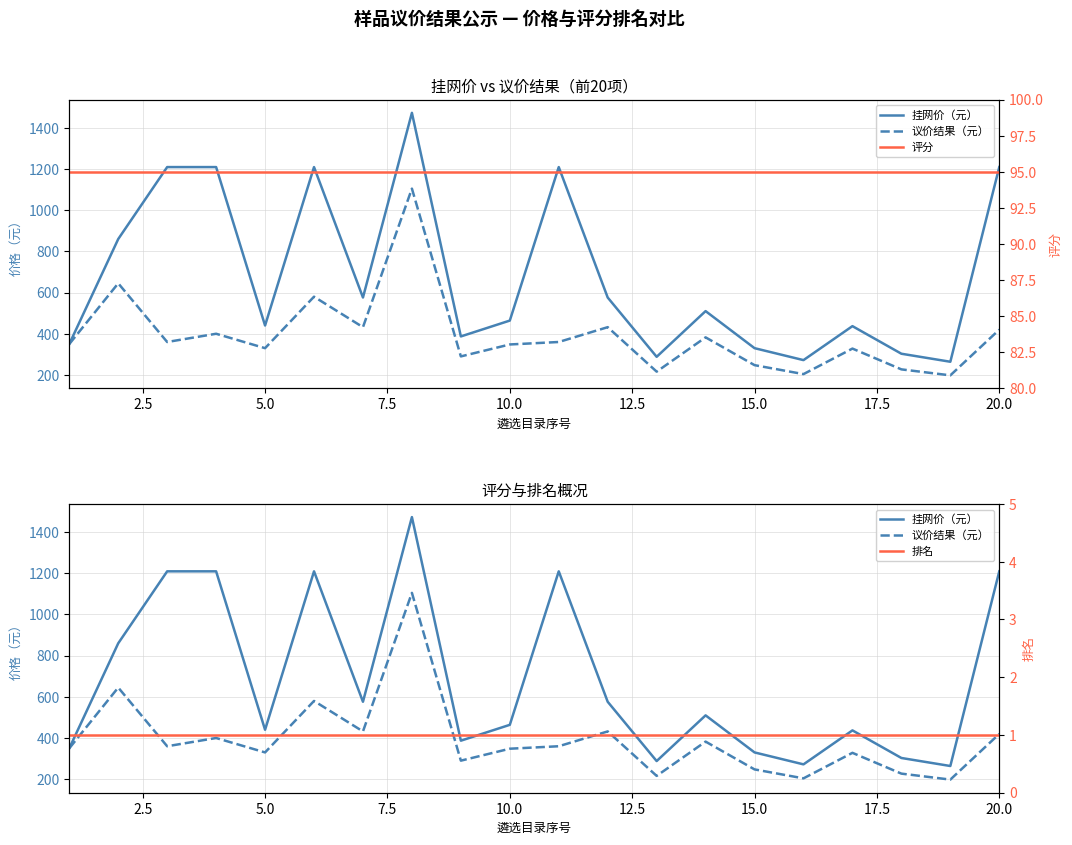

At how many categories does at least one series exceed 1217?

1